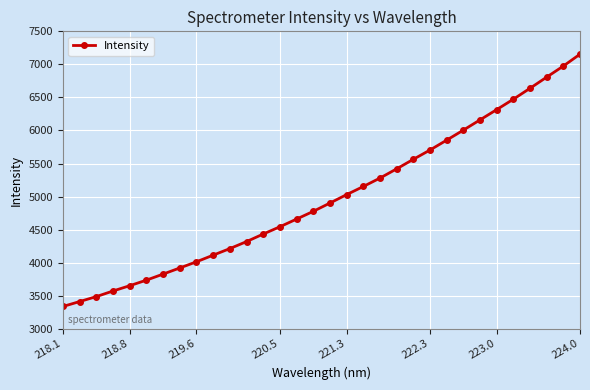

What is the value of the 18th point from the left?

5029.8